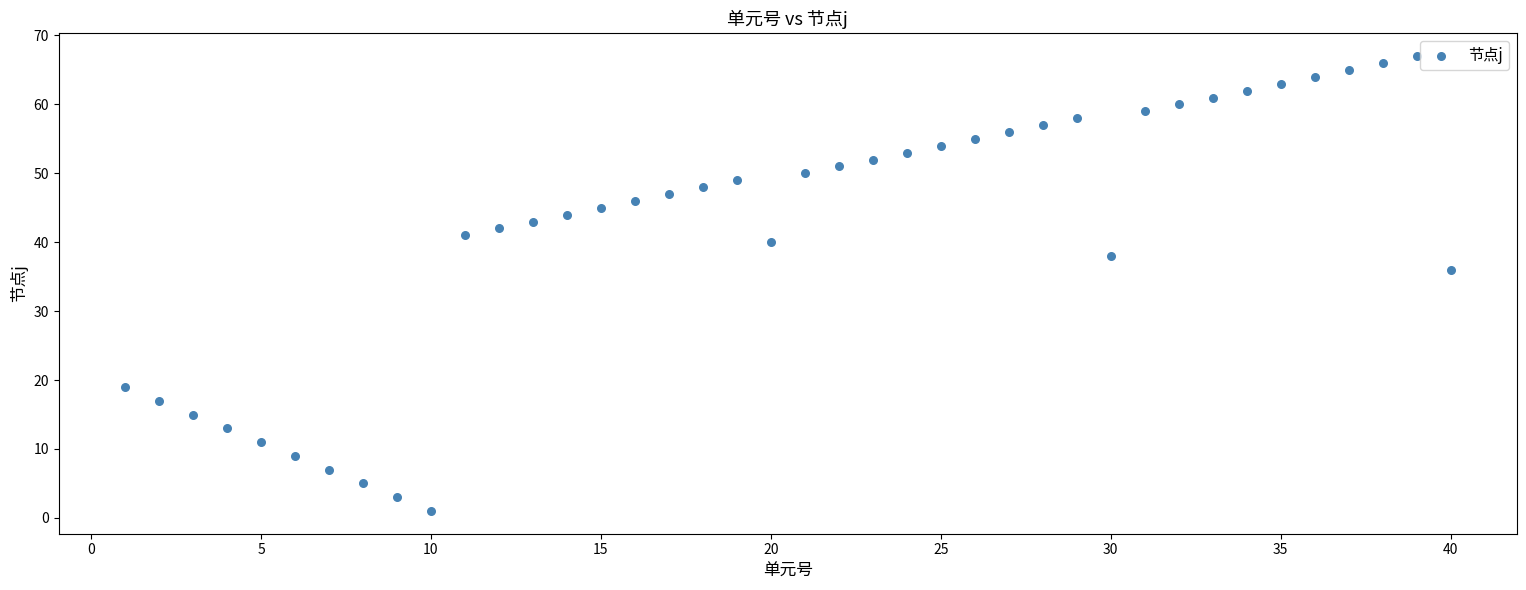

What Y value in the scatter plot is closest to 34?

36